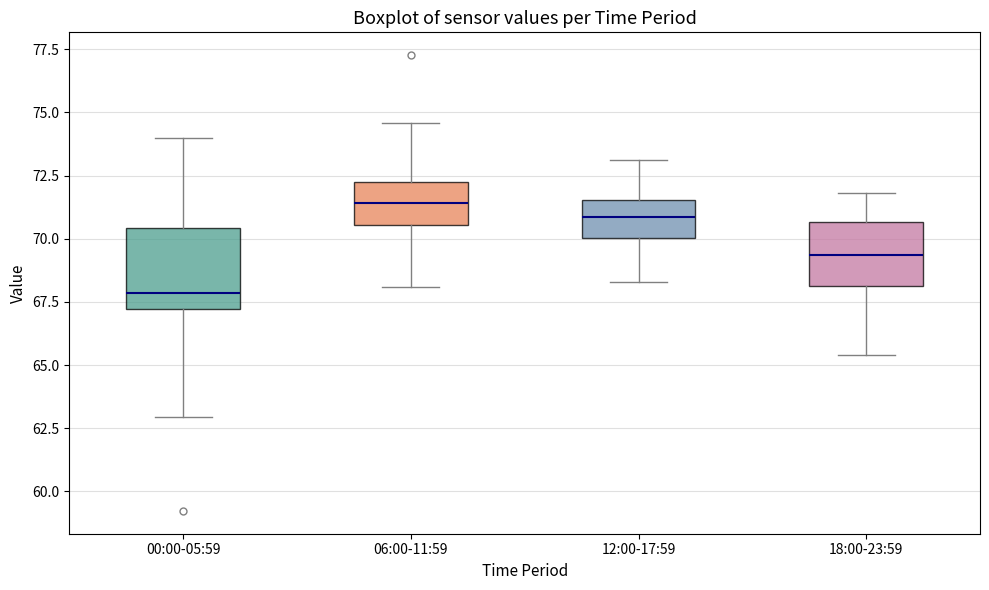

Which box's median line is the highest?

06:00-11:59